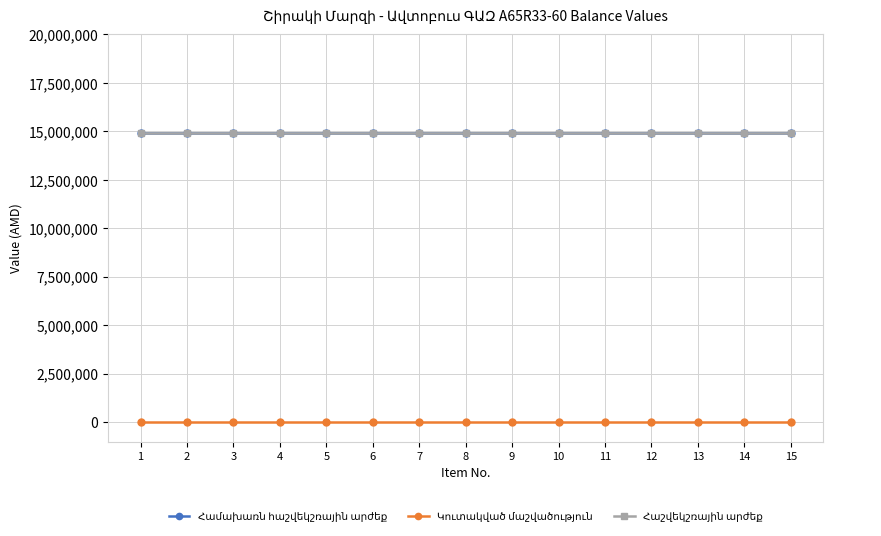

What is the maximum value for Համախառն հաշվեկշռային արժեք?

14900000